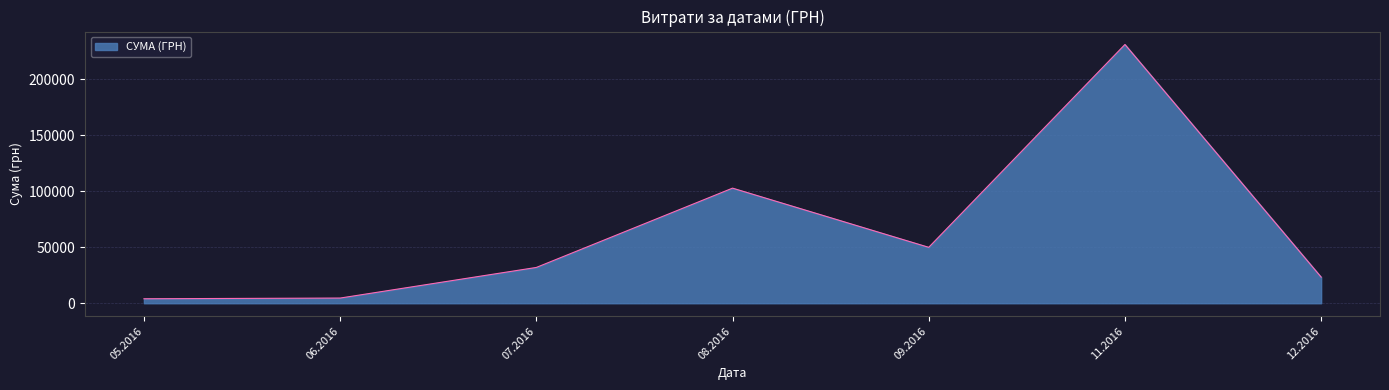

Approximately how many times larger is the value at 11.2016 compared to 08.2016?

2.2